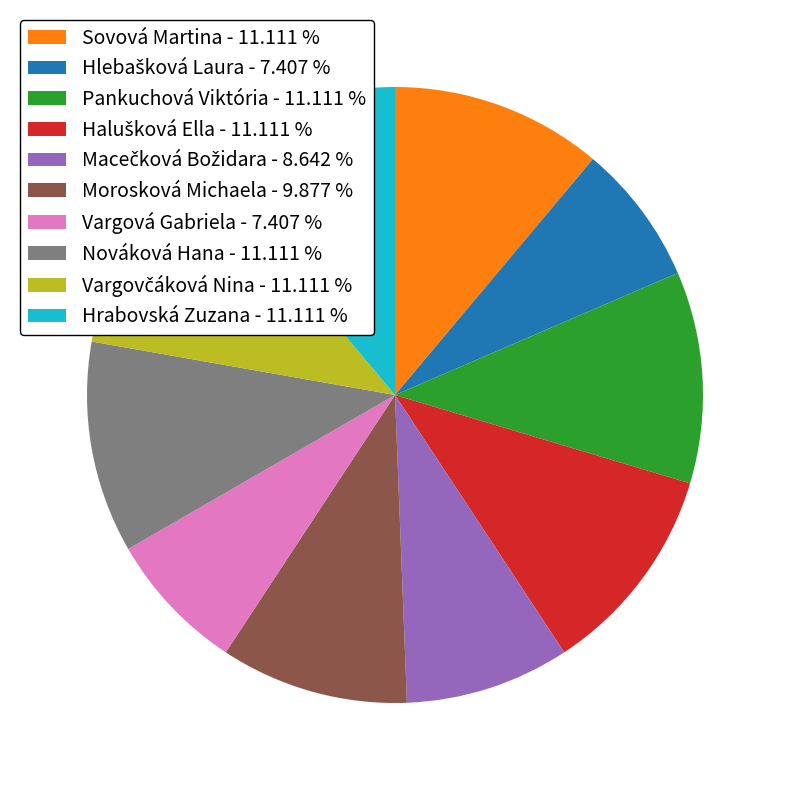

Approximately how many times larger is the value at Sovová Martina - 11.111 % compared to Pankuchová Viktória - 11.111 %?

1.0